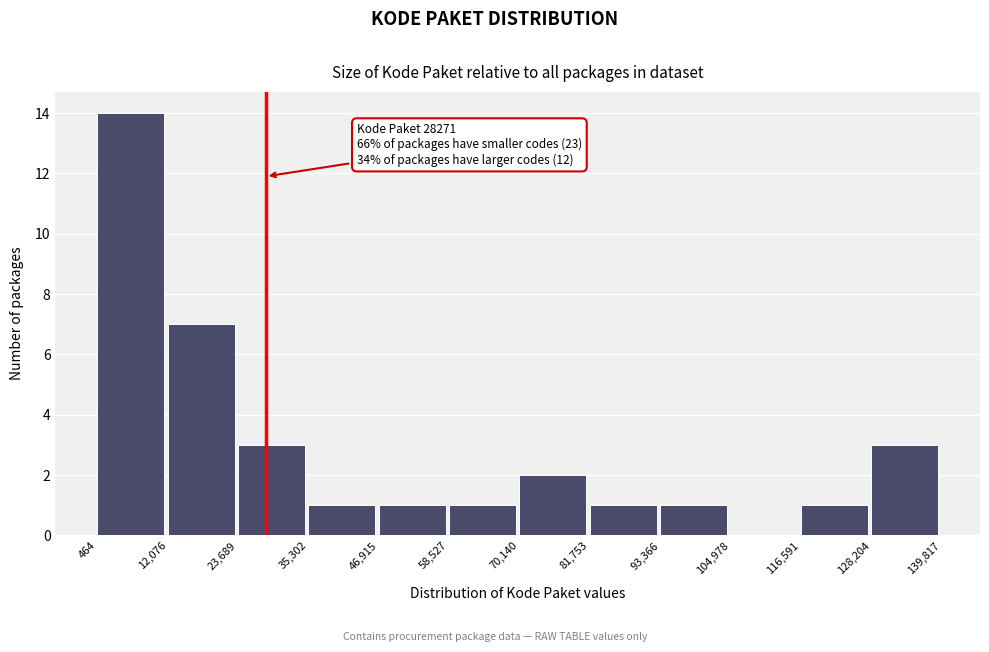

Over which range of the x-axis is the bar tallest?

464 to 12,076